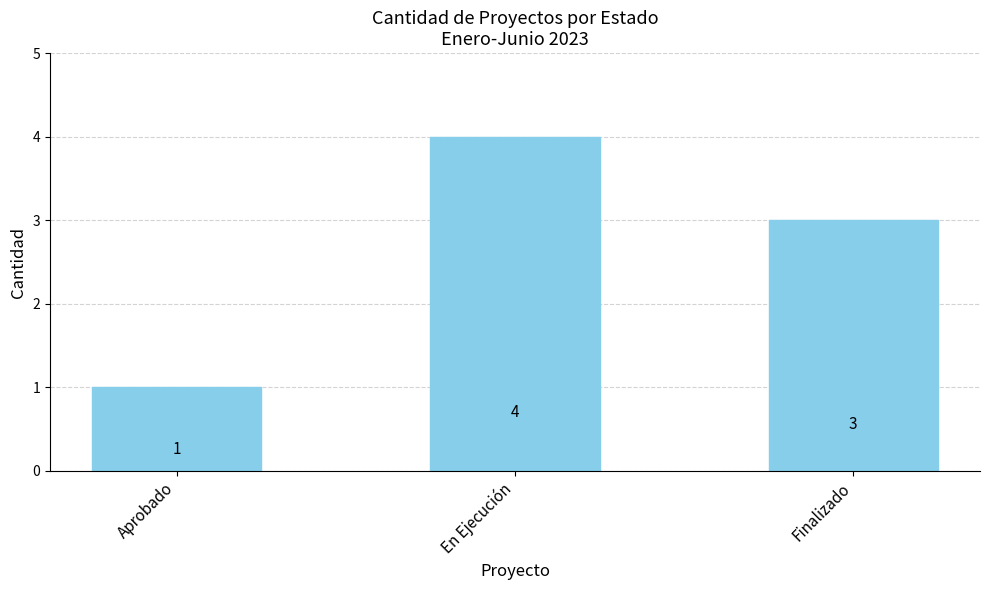

What is the value of the 2nd bar from the left?

4